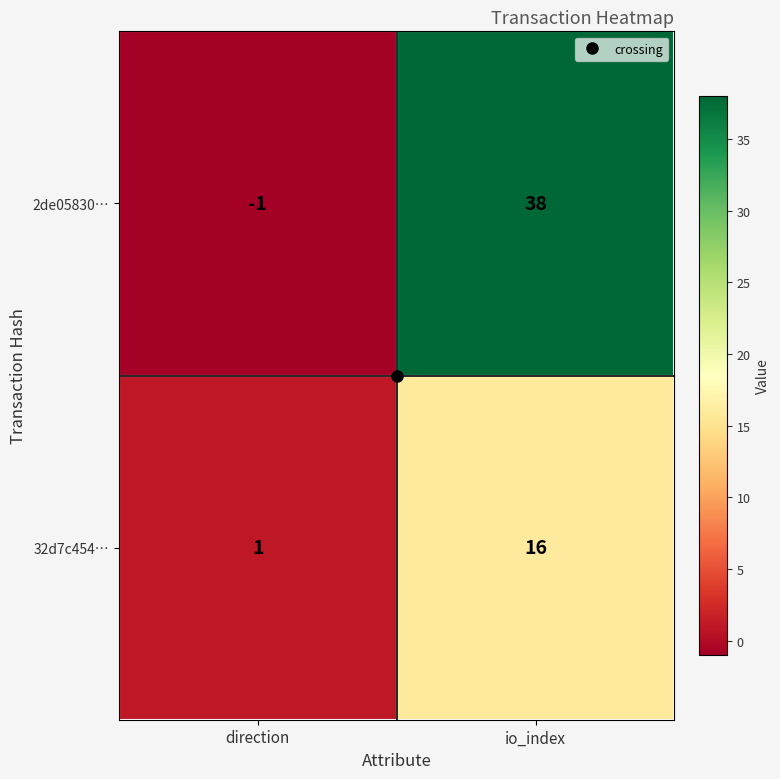

List the series in order of their peak value, lowest first.

32d7c454…, 2de05830…